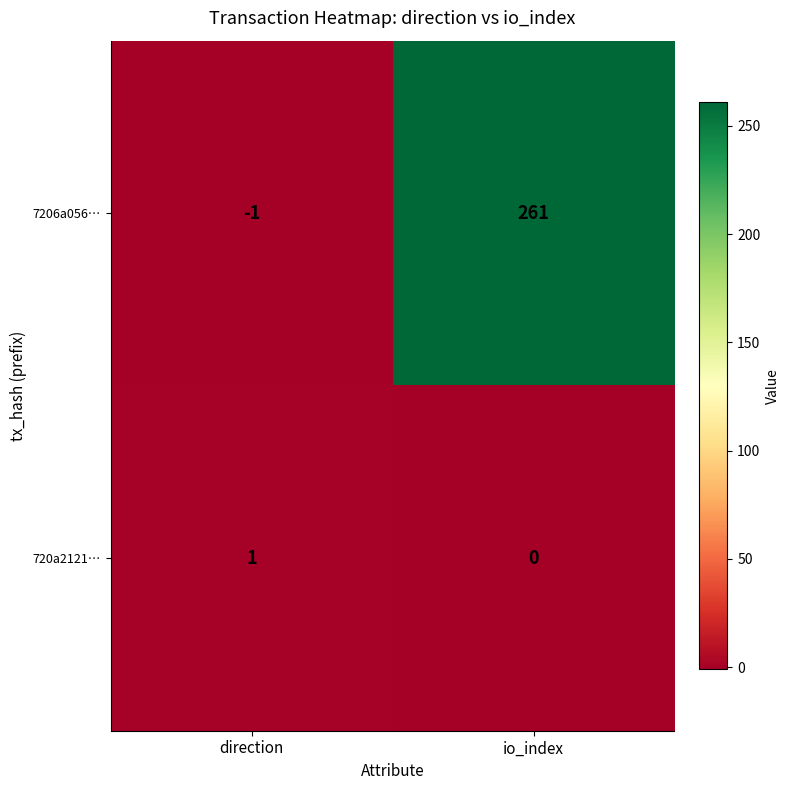

Which series changed the most between direction and io_index?

7206a056…